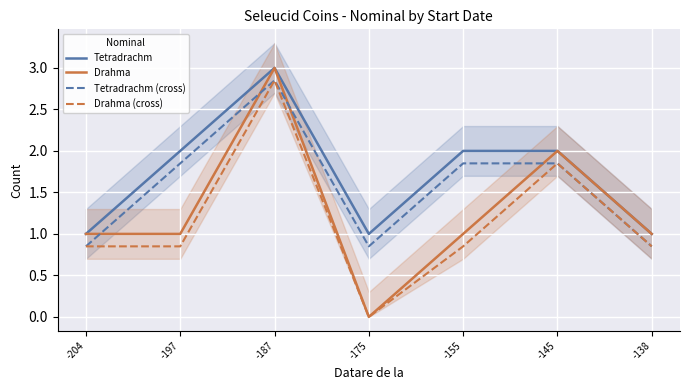

How many series are shown in this chart?

4